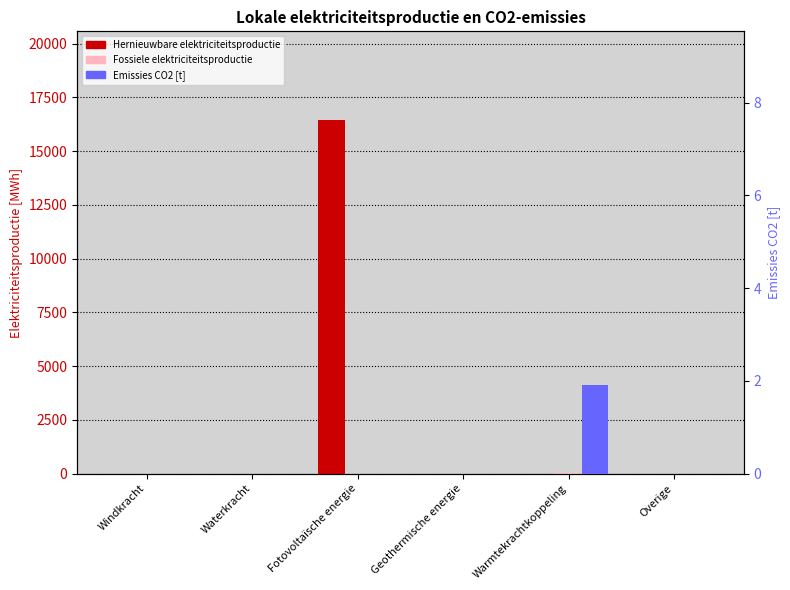

The Hernieuwbare elektriciteitsproductie series shows 0.0 at Warmtekrachtkoppeling. True or false?

True